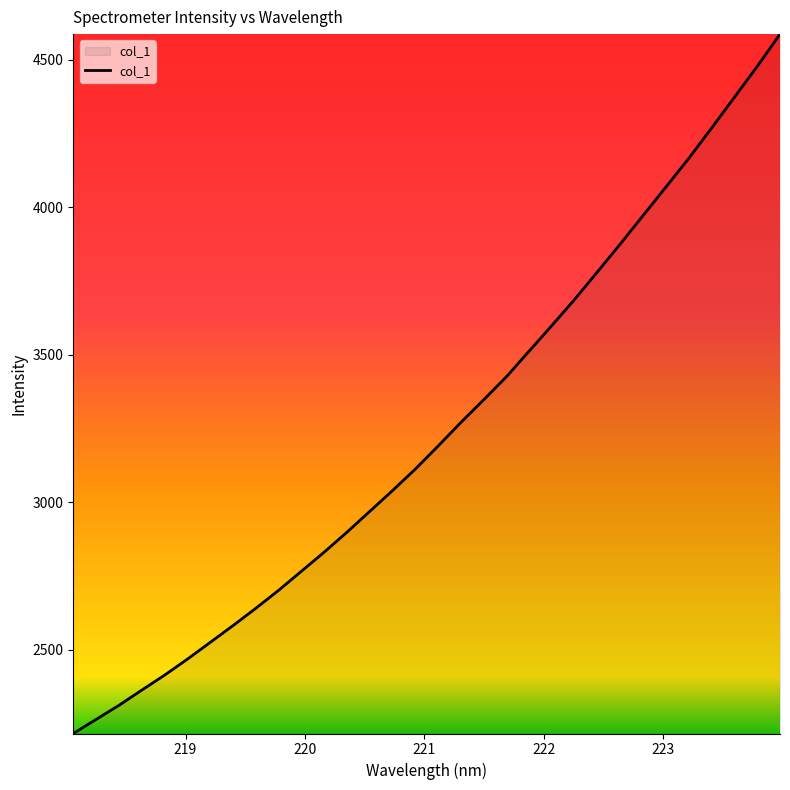

What is the difference between the maximum and minimum values?

2370.7